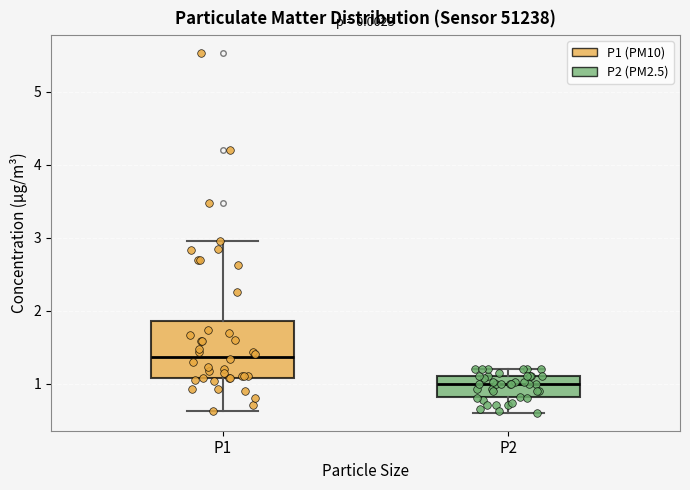

Reading left to right, transcribe this box plot: for each box, give where its median line is, the range the box spans, and where its two whiskers end, as read against the y-axis. The values are not printed on the chart, so give them approximately, as read against the axis.

P1: median 1.4, box 1.1 to 1.9, whiskers 0.6 to 3.0
P2: median 1.0, box 0.8 to 1.1, whiskers 0.6 to 1.2